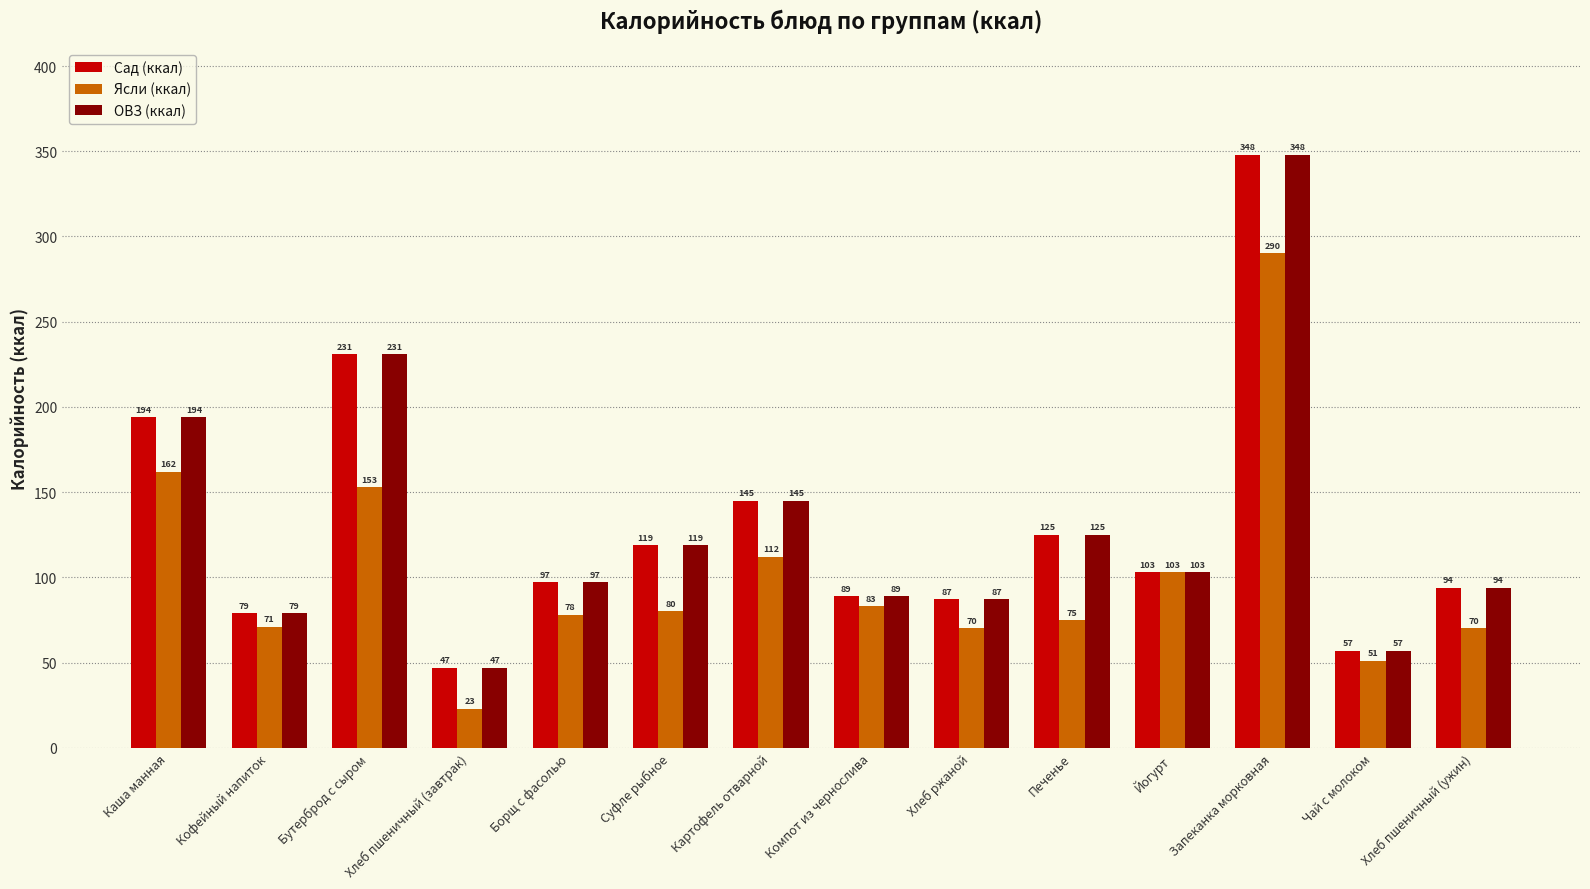

Reading left to right, what are all the values shown in this chart?

Сад (ккал): Каша манная=194	Кофейный напиток=79	Бутерброд с сыром=231	Хлеб пшеничный (завтрак)=47	Борщ с фасолью=97	Суфле рыбное=119	Картофель отварной=145	Компот из чернослива=89	Хлеб ржаной=87	Печенье=125	Йогурт=103	Запеканка морковная=348	Чай с молоком=57	Хлеб пшеничный (ужин)=94
Ясли (ккал): Каша манная=162	Кофейный напиток=71	Бутерброд с сыром=153	Хлеб пшеничный (завтрак)=23	Борщ с фасолью=78	Суфле рыбное=80	Картофель отварной=112	Компот из чернослива=83	Хлеб ржаной=70	Печенье=75	Йогурт=103	Запеканка морковная=290	Чай с молоком=51	Хлеб пшеничный (ужин)=70
ОВЗ (ккал): Каша манная=194	Кофейный напиток=79	Бутерброд с сыром=231	Хлеб пшеничный (завтрак)=47	Борщ с фасолью=97	Суфле рыбное=119	Картофель отварной=145	Компот из чернослива=89	Хлеб ржаной=87	Печенье=125	Йогурт=103	Запеканка морковная=348	Чай с молоком=57	Хлеб пшеничный (ужин)=94